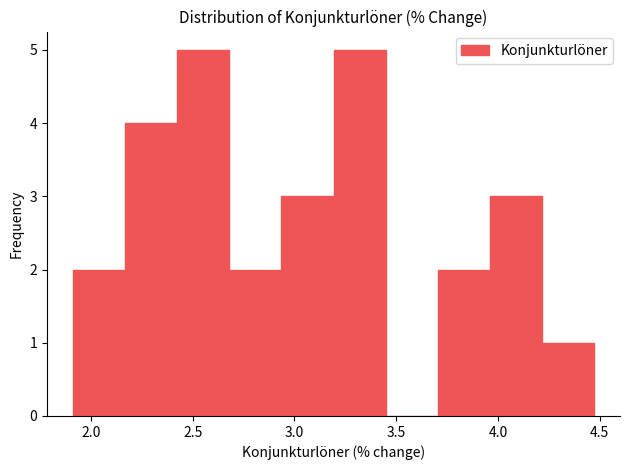

Reading left to right, transcribe this chart: for each bar, give the range it covers on the x-axis and its height. Neither the bar edges nor the heights are printed on the chart, so give them approximately, as read against the axes.

1.90 to 2.15: 2
2.15 to 2.40: 4
2.40 to 2.70: 5
2.70 to 2.95: 2
2.95 to 3.20: 3
3.20 to 3.45: 5
3.45 to 3.70: 0
3.70 to 3.95: 2
3.95 to 4.20: 3
4.20 to 4.45: 1